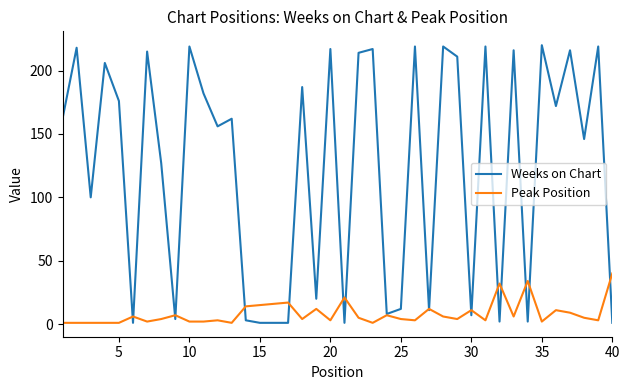

Is this an area chart (filled region under the line)?

No